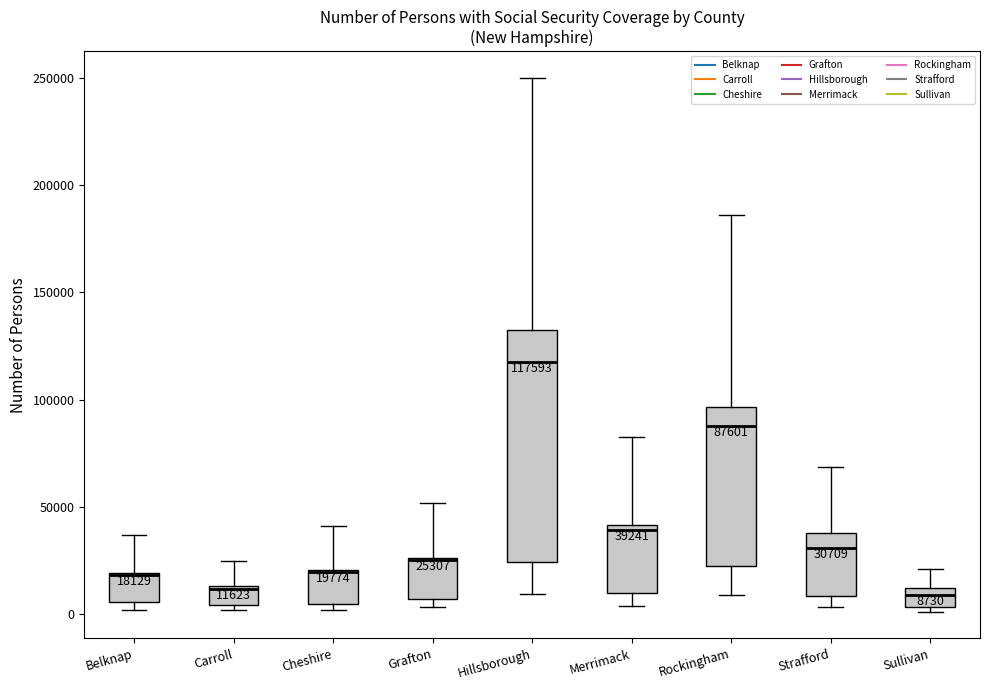

Comparing the boxes themselves (not the whiskers), which one is the tallest?

Hillsborough